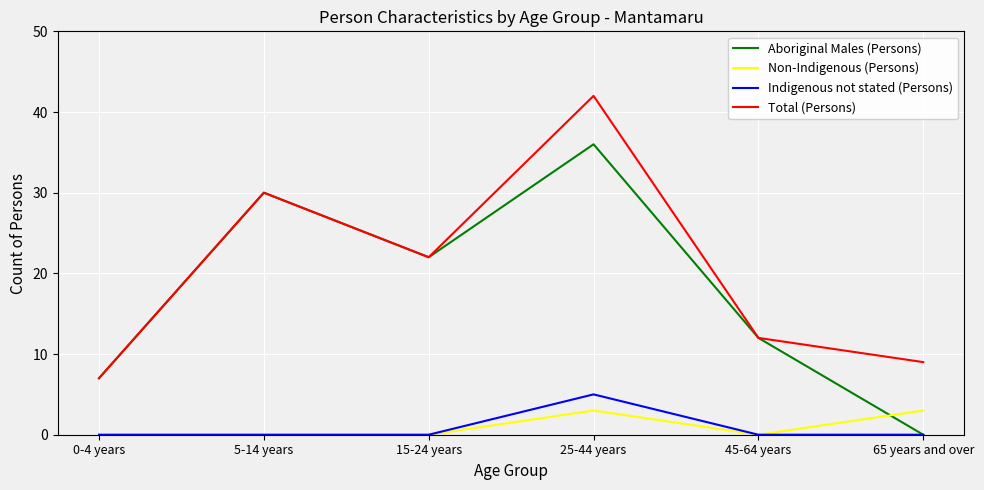

What position from the right is 45-64 years?

2